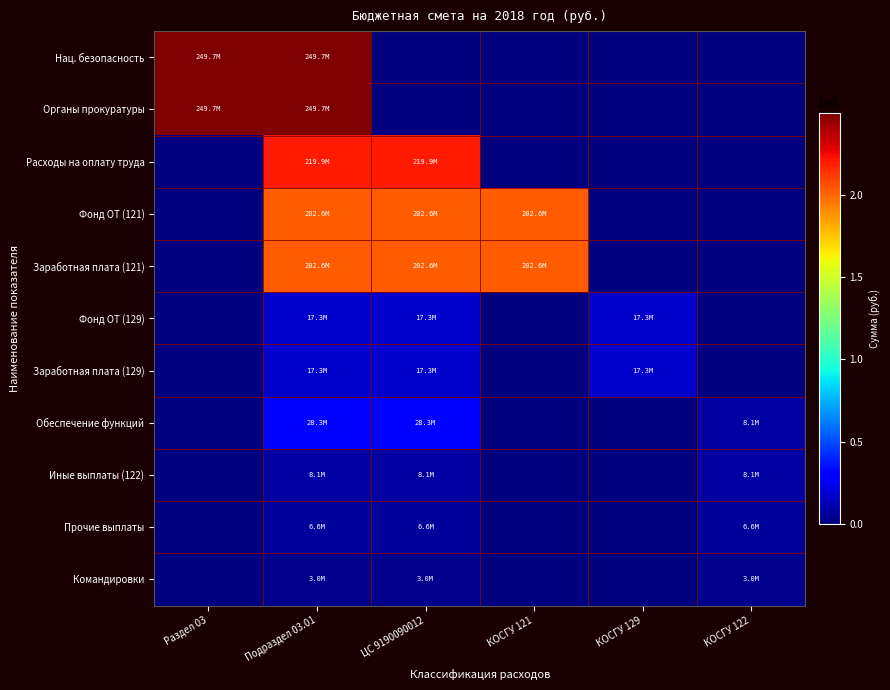

Which series has the largest range (max minus min)?

Нац. безопасность